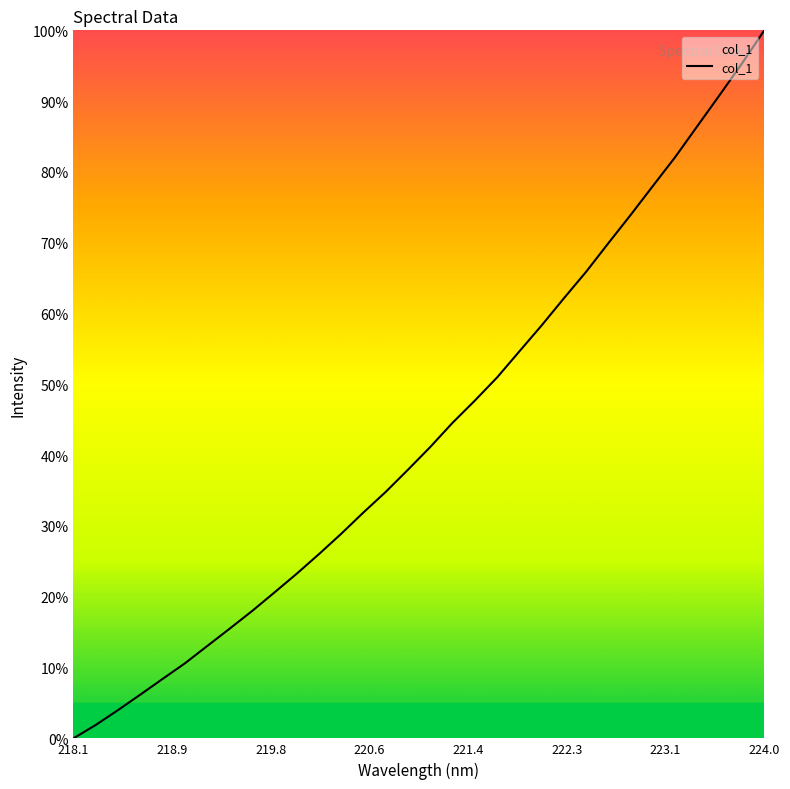

Count the number of values greater than 41.

16